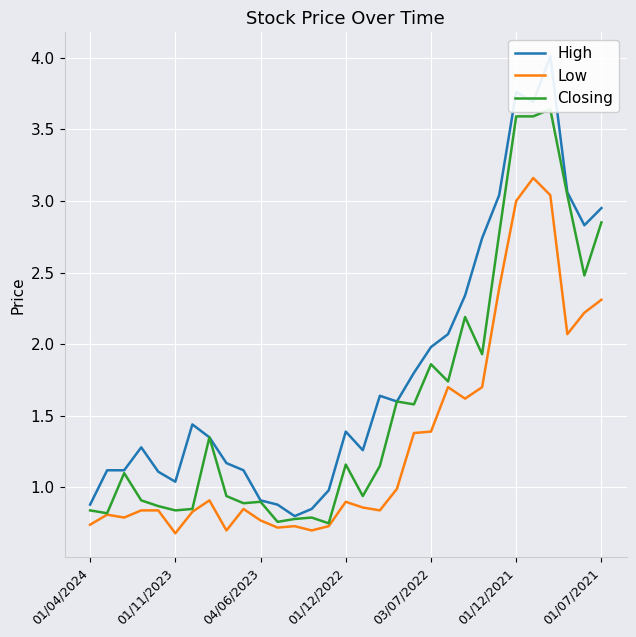

Is this an area chart (filled region under the line)?

No